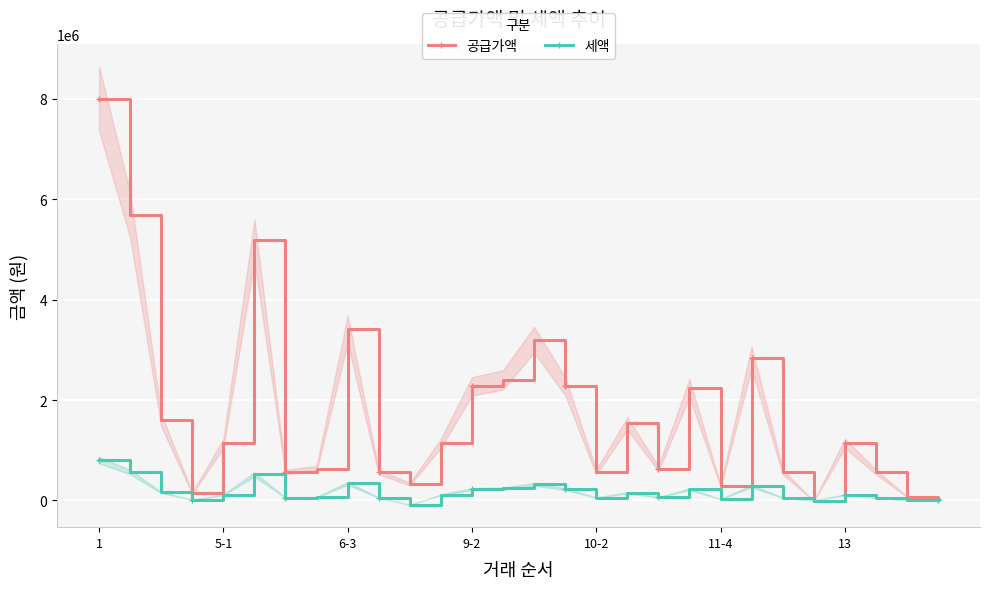

What is the highest value of the 세액 series?

800000